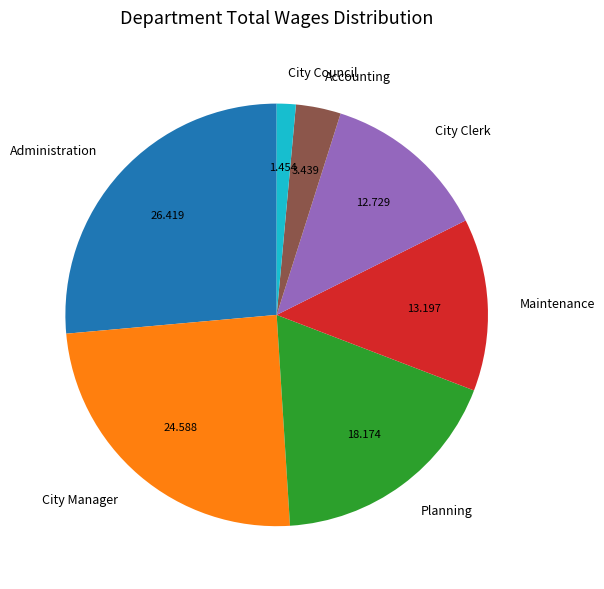

Which category has the biggest portion of the pie?

Administration